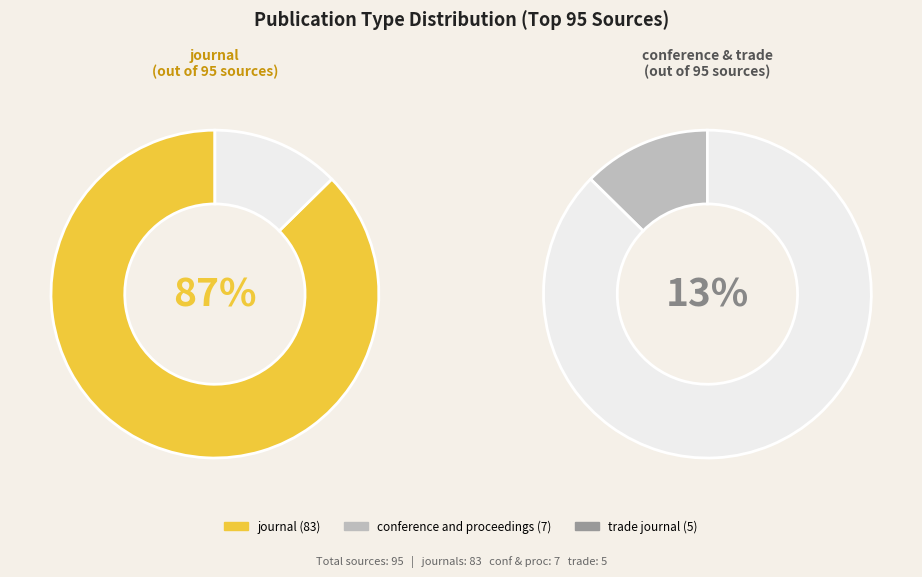

What is the smallest slice in the pie chart?

trade journal